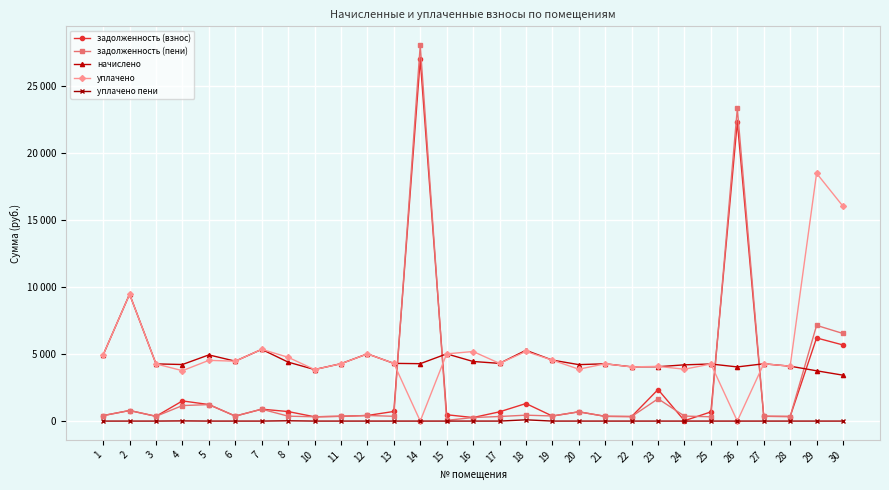

Which series changed the most between 10 and 17?

уплачено